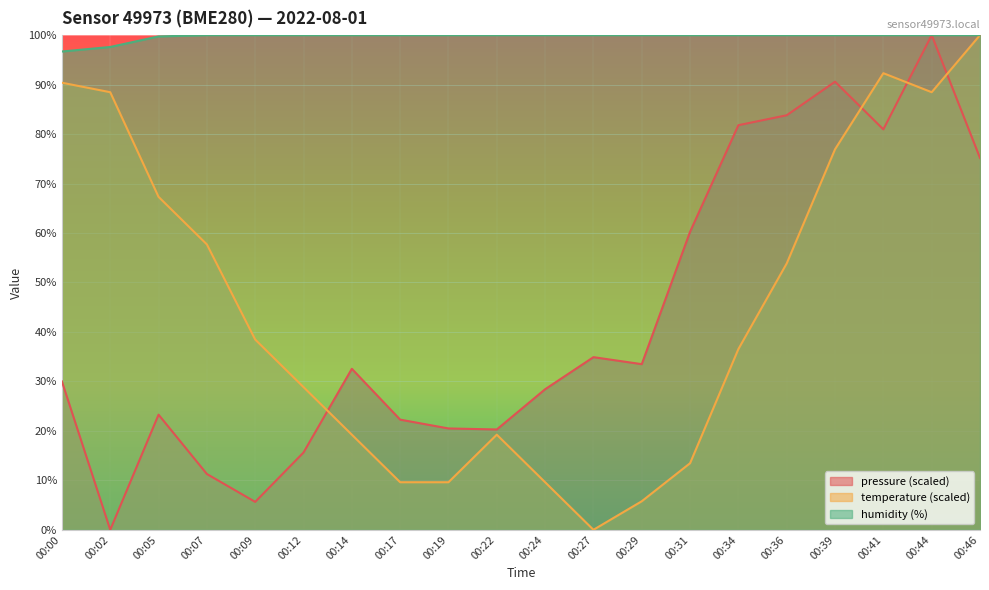

Where is humidity nearest to the value 98?

00:02